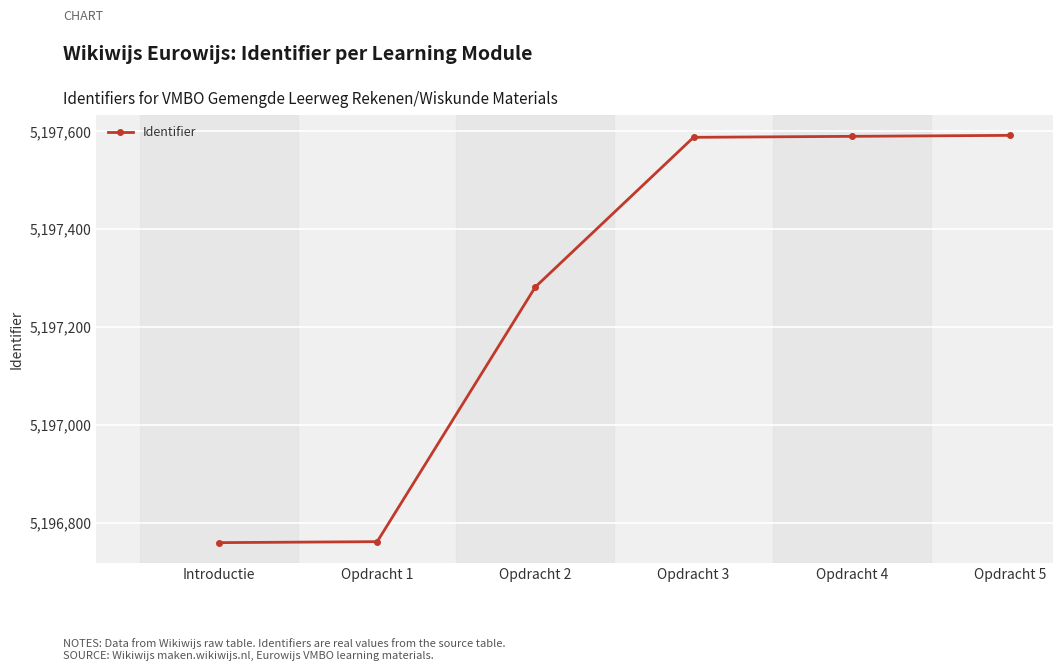

How many categories are shown in the chart?

6